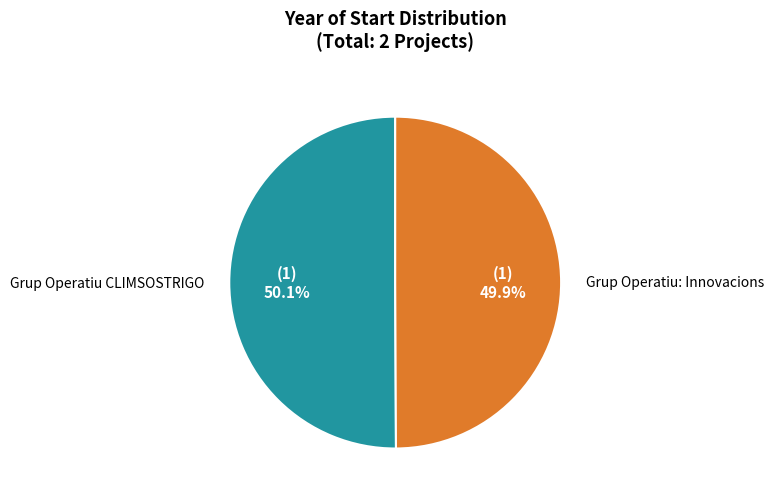

How many segments does this pie chart have?

2